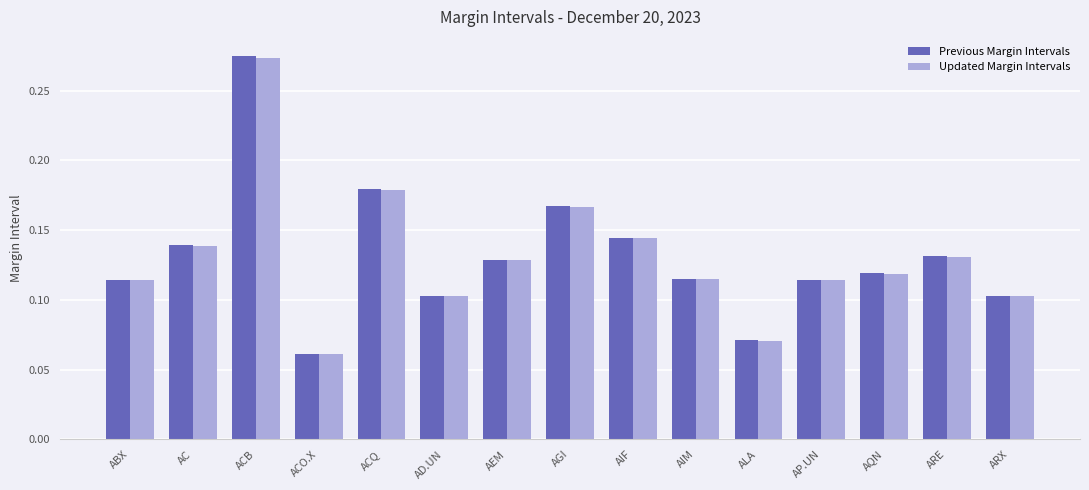

Which series has the widest spread of values?

Previous Margin Intervals